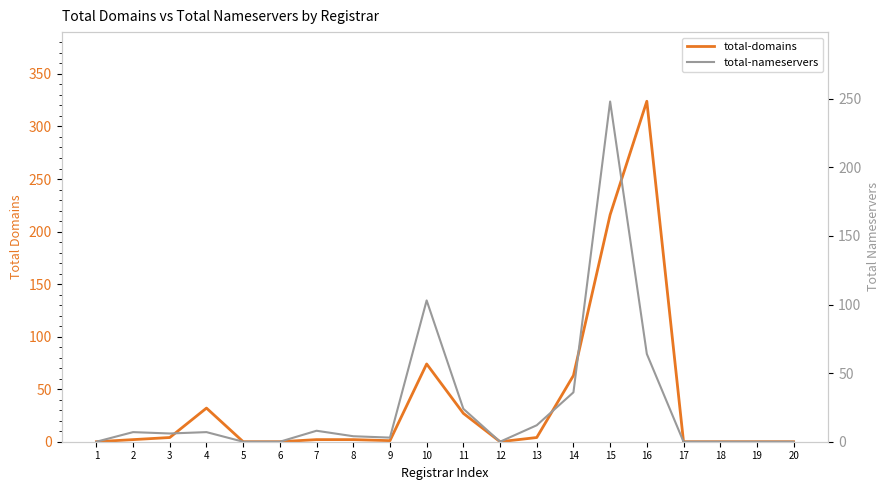

True or false: total-nameservers has a value of 109 at 16.

False